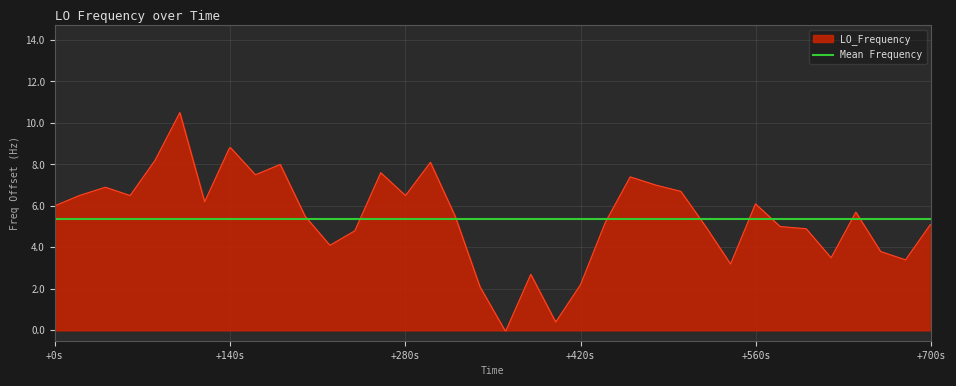

What is the highest value of the LO_Frequency series?

10.5